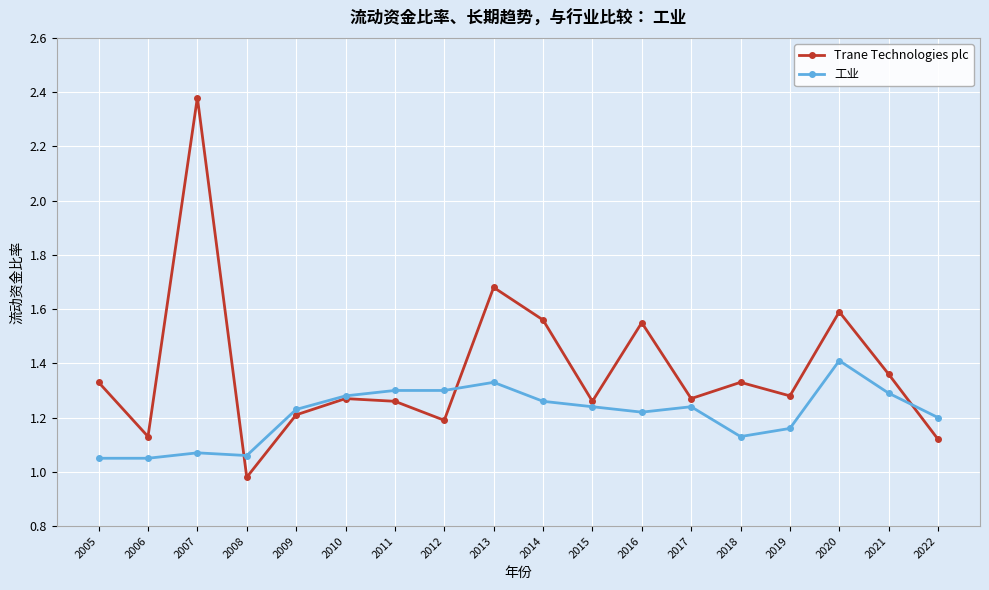

Is it true that 工业 equals 1.2 at 2015?

True